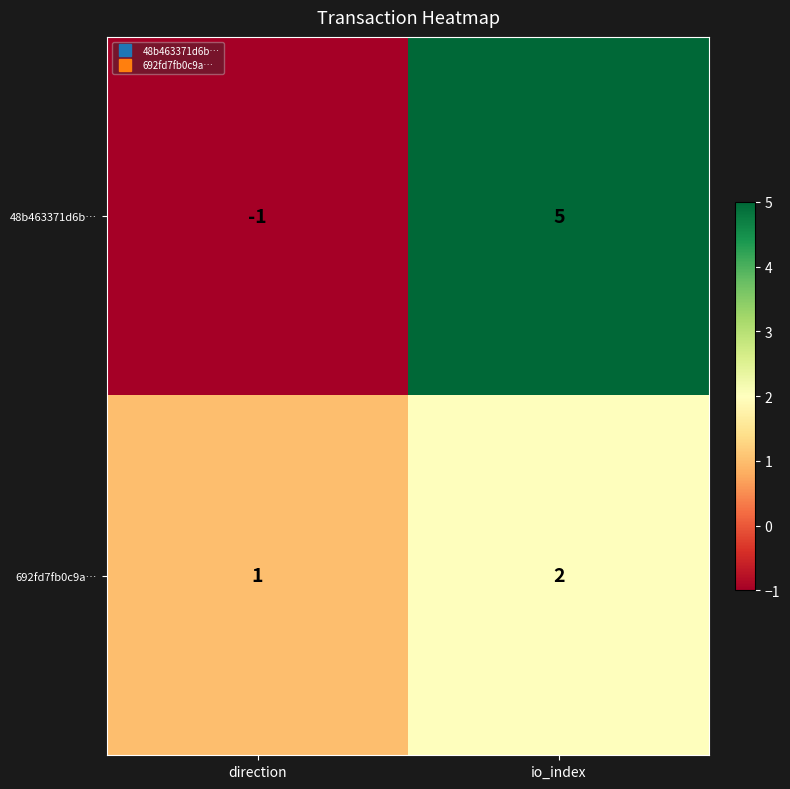

At how many categories does at least one series exceed 0?

2